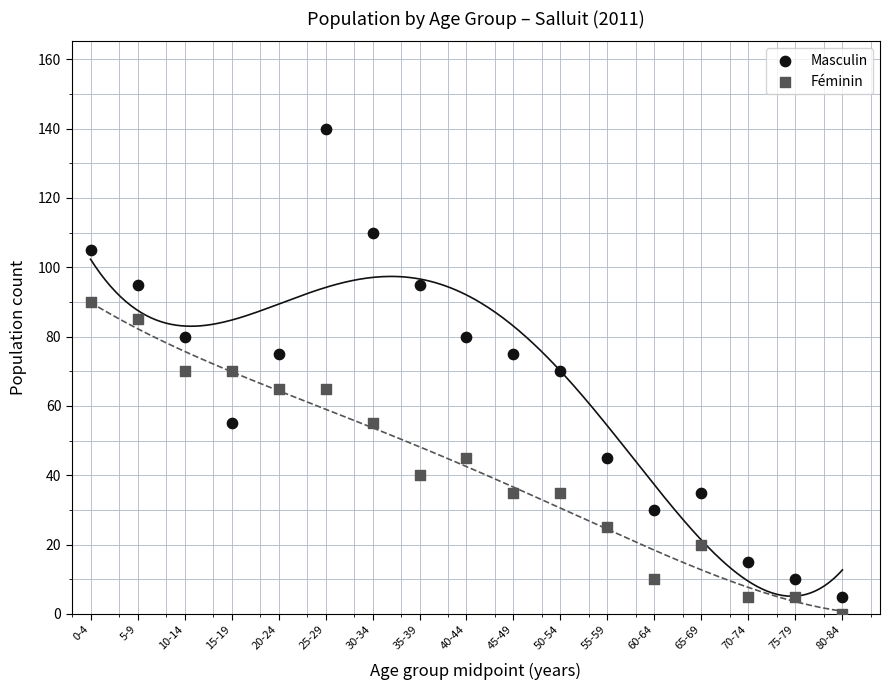

Which series reaches the maximum Y coordinate?

Masculin